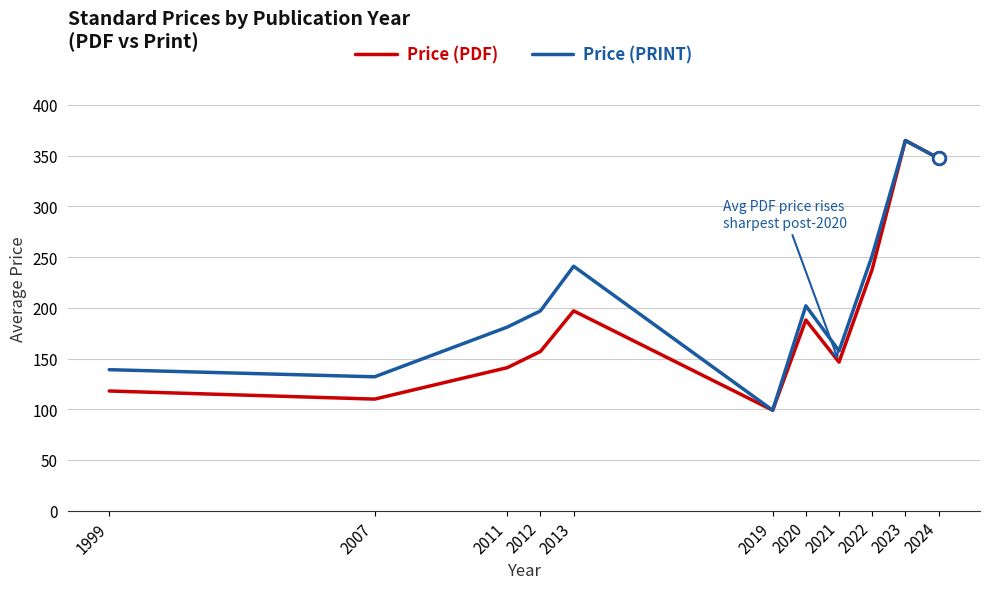

Count the number of data series in this chart.

2